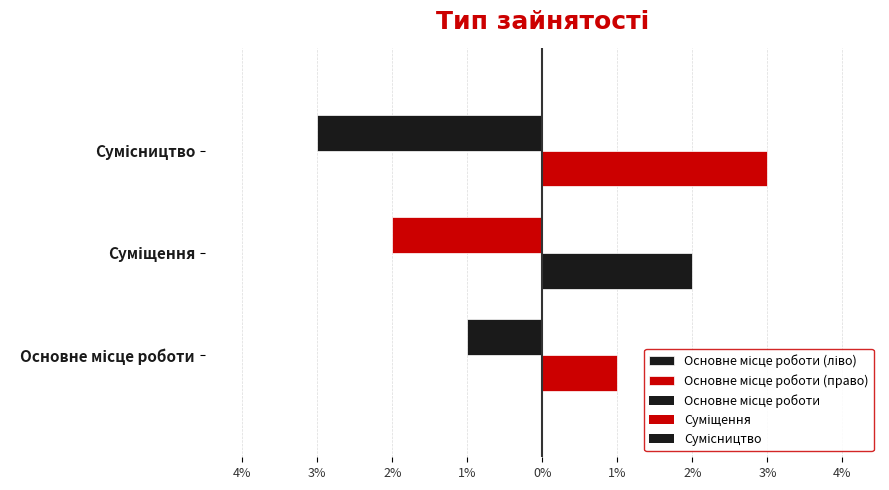

What is the label of the 1st bar from the left?

Основне місце роботи